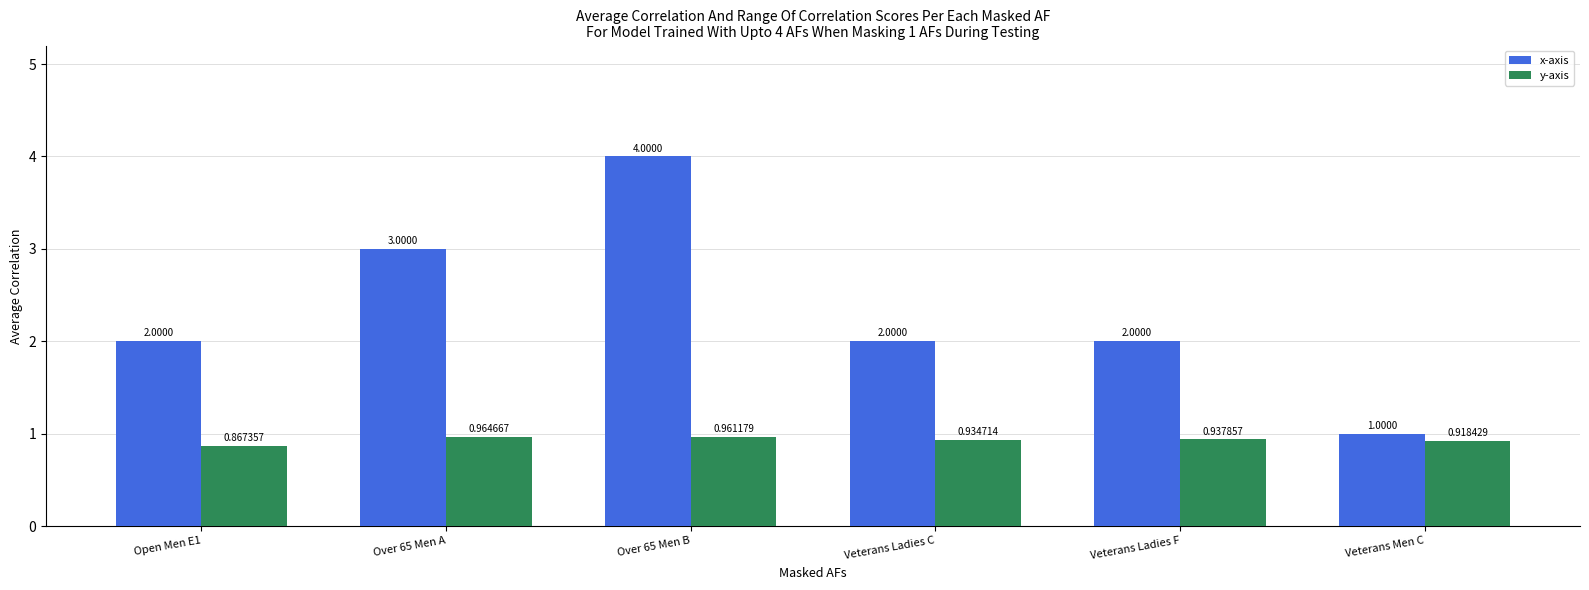

Where is y-axis nearest to the value 0?

Open Men E1